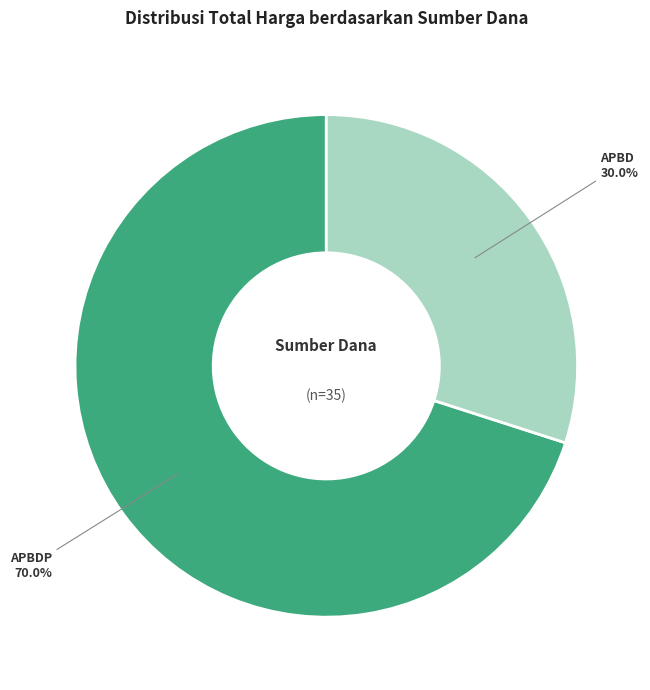

How many segments does this pie chart have?

2